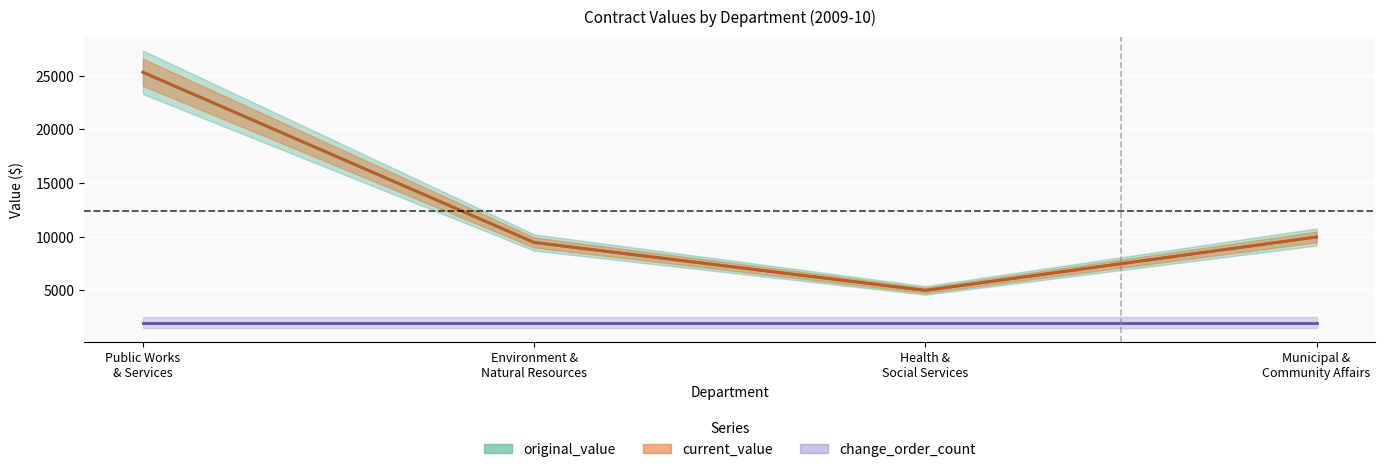

How many lines are shown in the chart?

2